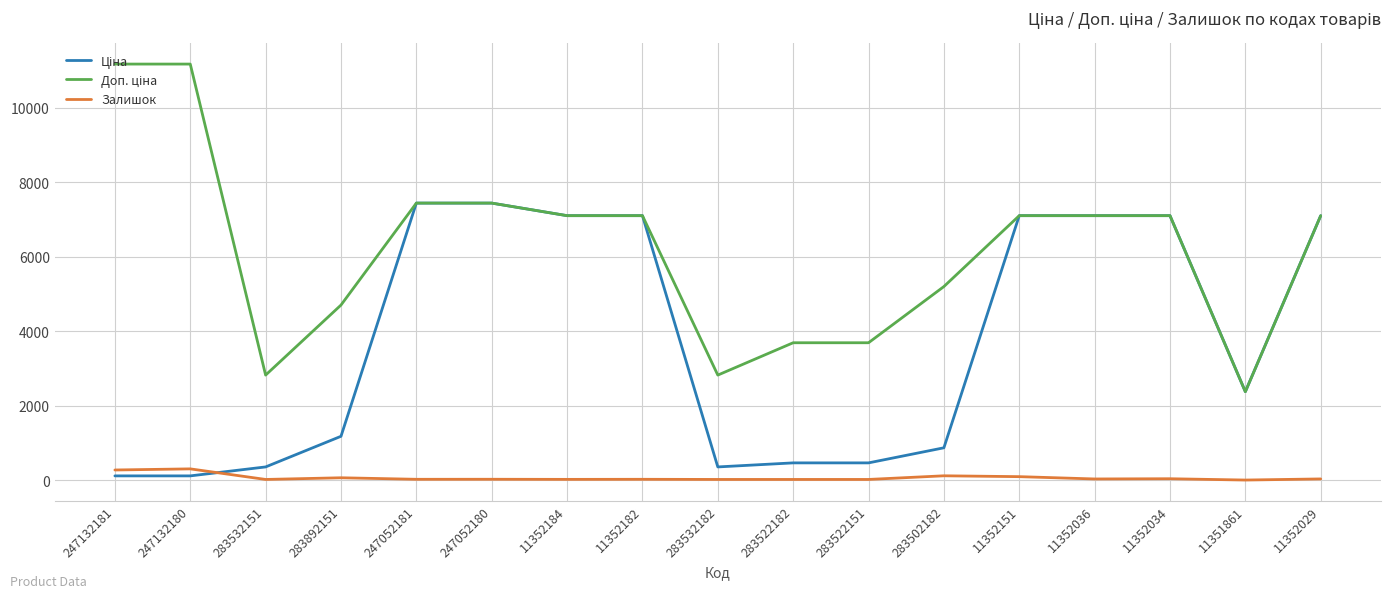

What is the maximum value shown in the chart?

11169.0